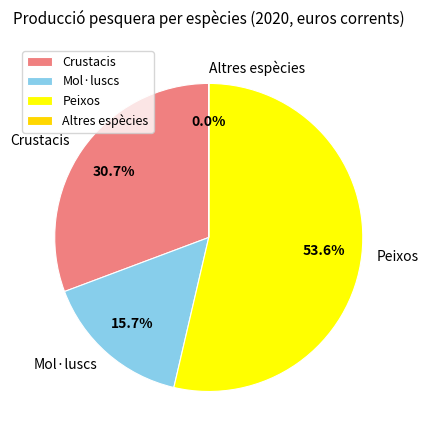

Does Crustacis account for over 50% of the chart?

No